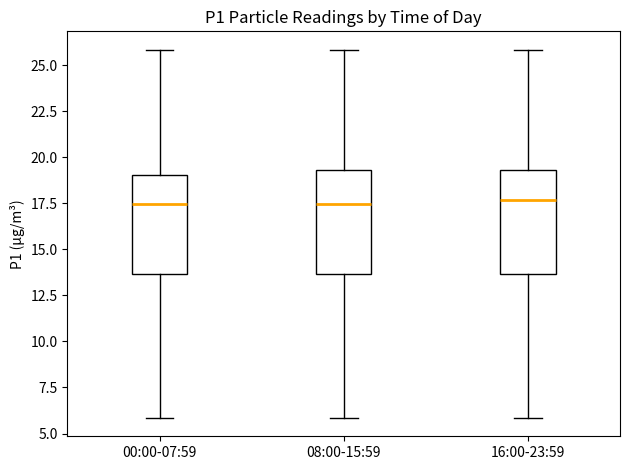

Reading left to right, transcribe this box plot: for each box, give where its median line is, the range the box spans, and where its two whiskers end, as read against the y-axis. The values are not printed on the chart, so give them approximately, as read against the axis.

00:00-07:59: median 17.5, box 13.5 to 19.0, whiskers 6.0 to 26.0
08:00-15:59: median 17.5, box 13.5 to 19.5, whiskers 6.0 to 26.0
16:00-23:59: median 17.5, box 13.5 to 19.5, whiskers 6.0 to 26.0